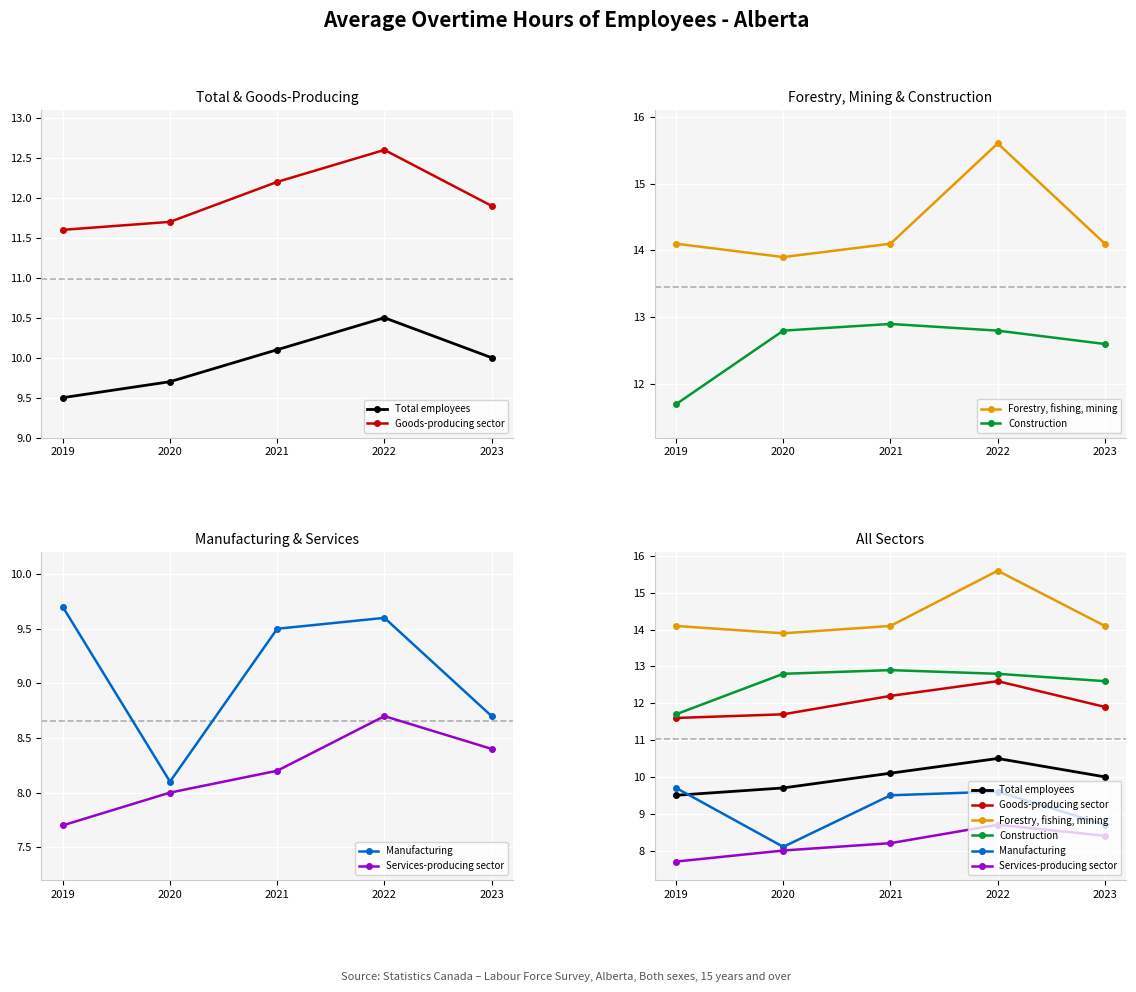

At which label does Manufacturing reach its minimum?

2020